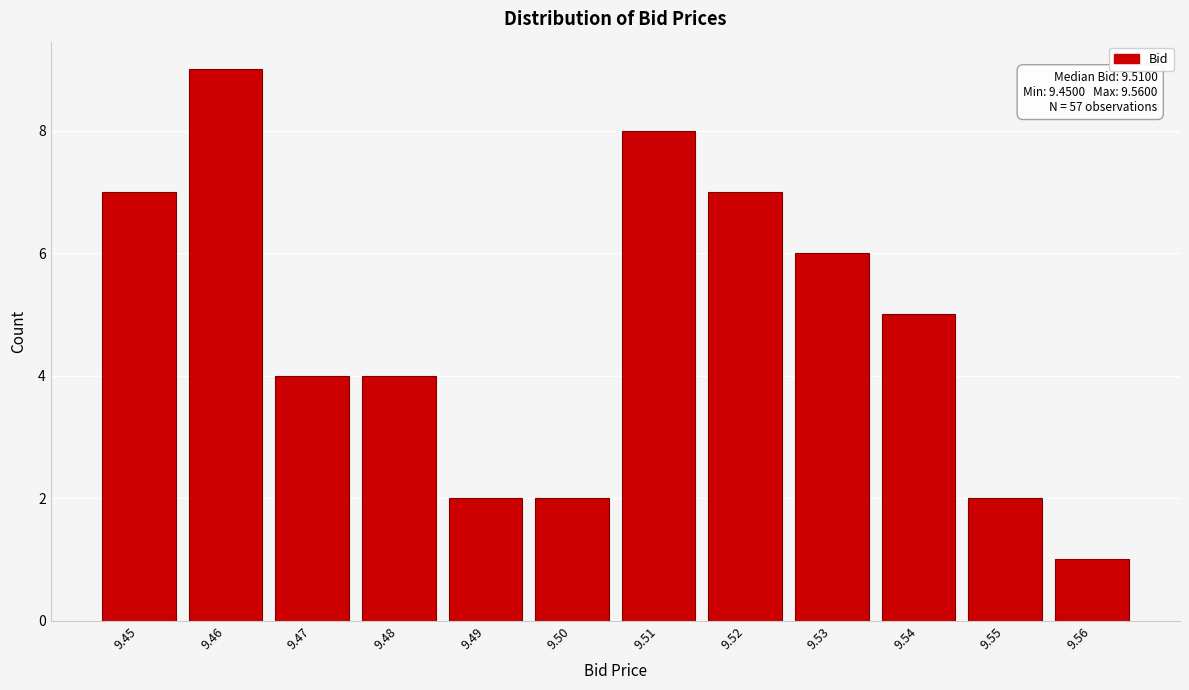

Reading left to right, extract all data points from this chart.

7	9	4	4	2	2	8	7	6	5	2	1